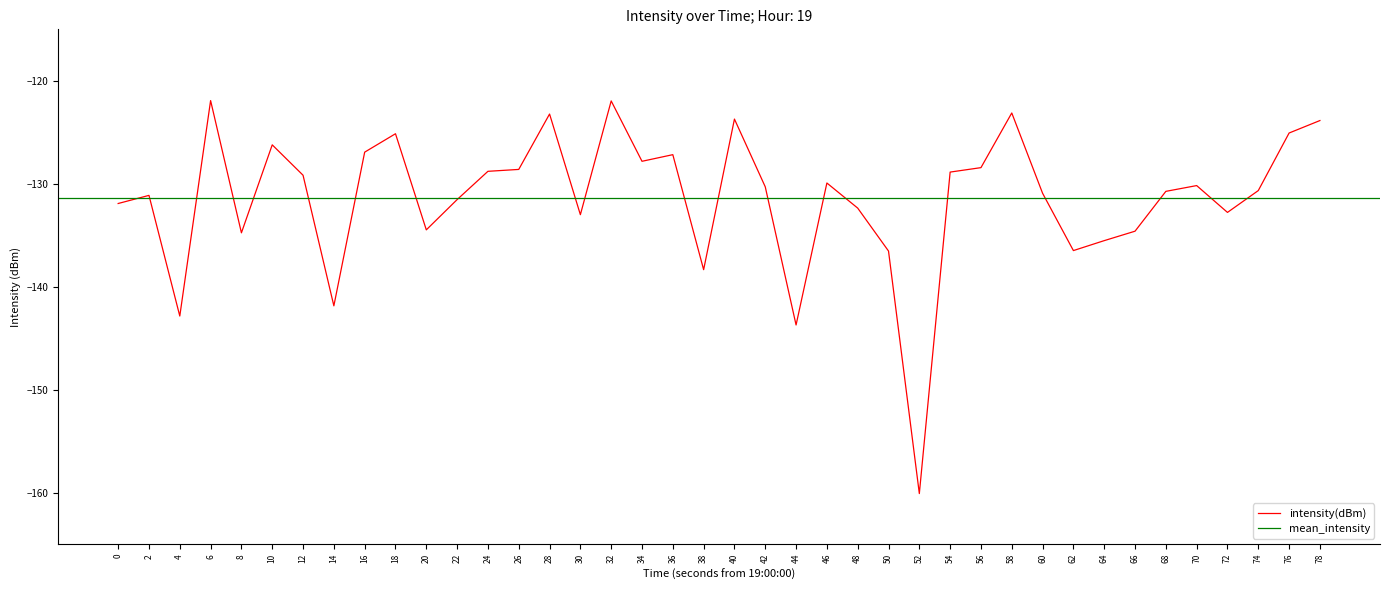

Rank the categories by value from lowest to highest.

52, 44, 4, 14, 38, 50, 62, 64, 8, 66, 20, 30, 72, 48, 0, 22, 2, 60, 68, 74, 42, 70, 46, 12, 54, 24, 26, 56, 34, 36, 16, 10, 18, 76, 78, 40, 28, 58, 32, 6